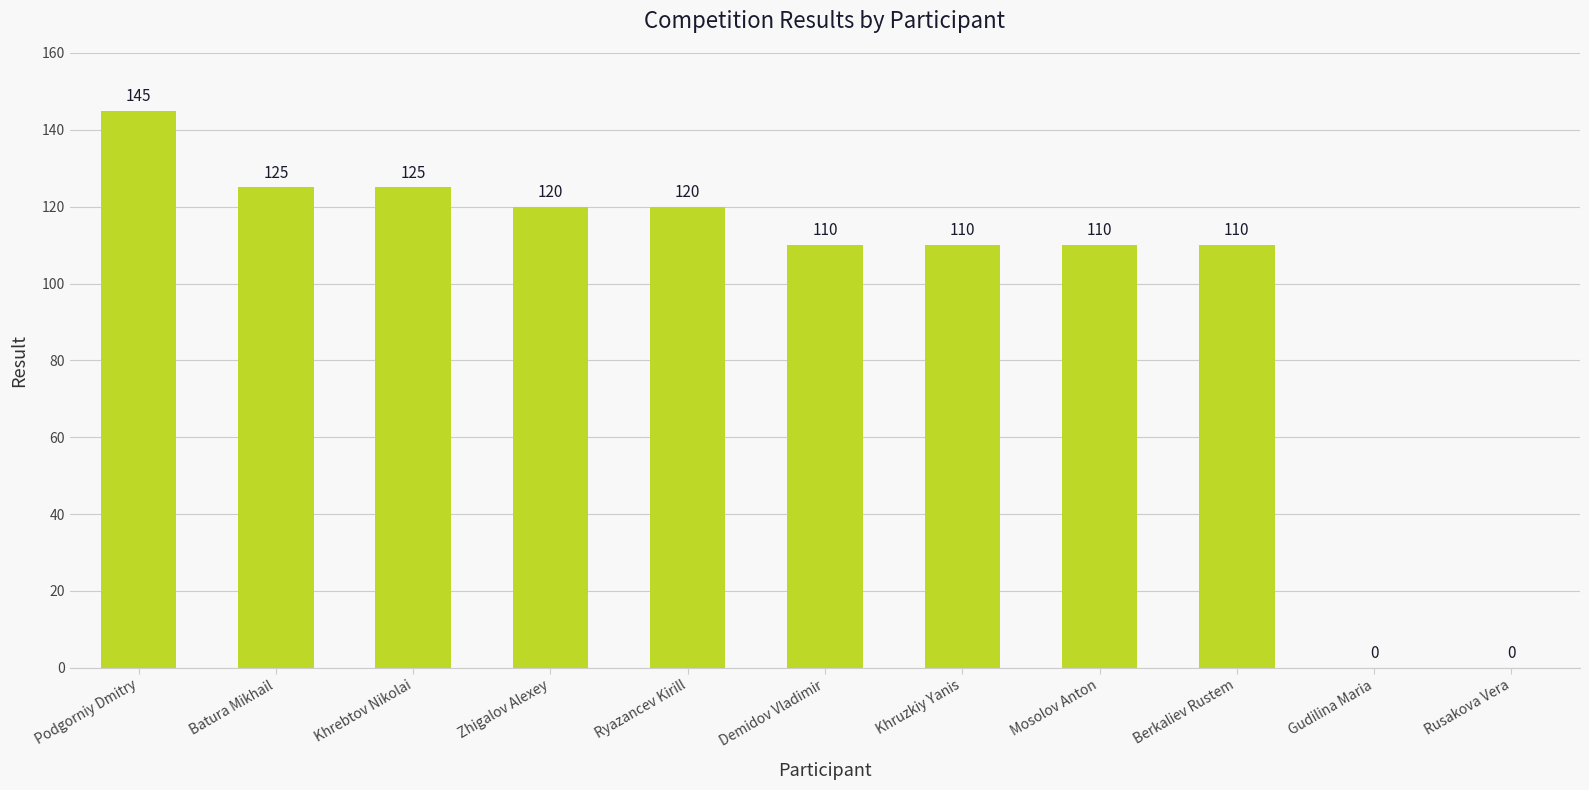

At which category does the chart reach its peak across all series?

Podgorniy Dmitry